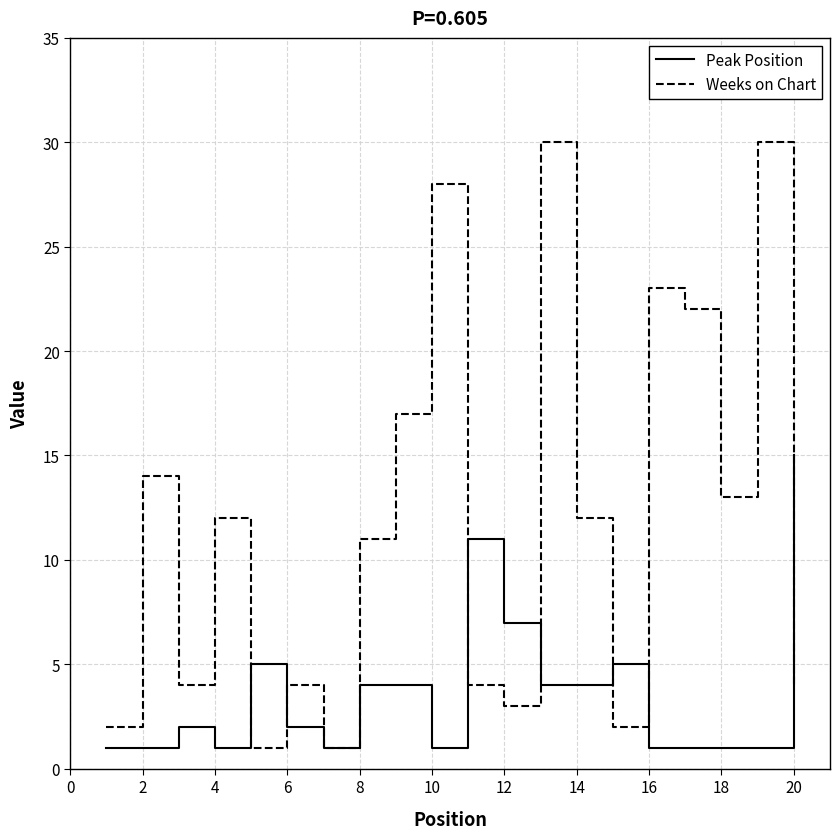

Which series has the widest spread of values?

Weeks on Chart